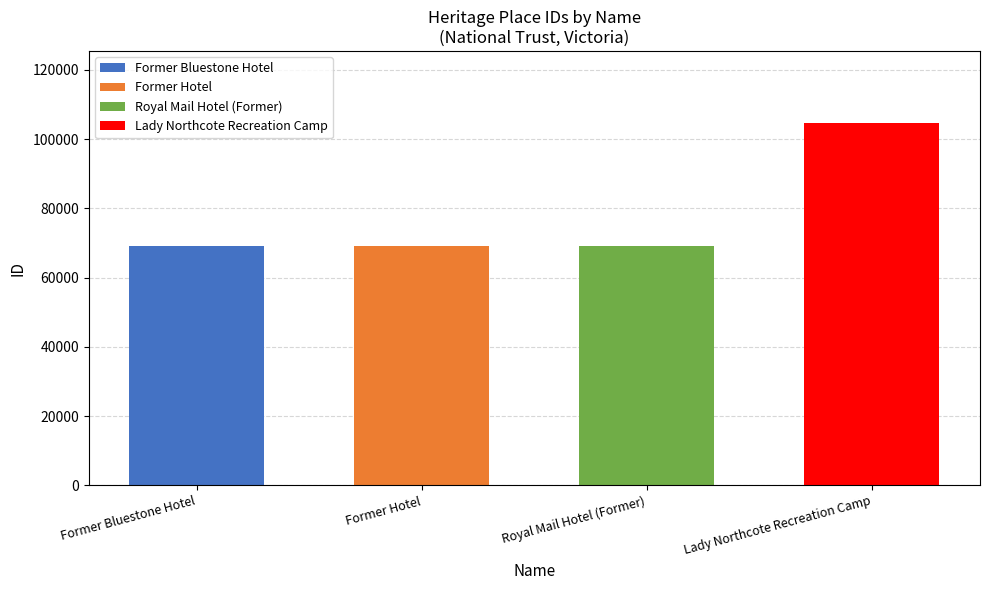

Are the bars horizontal?

No